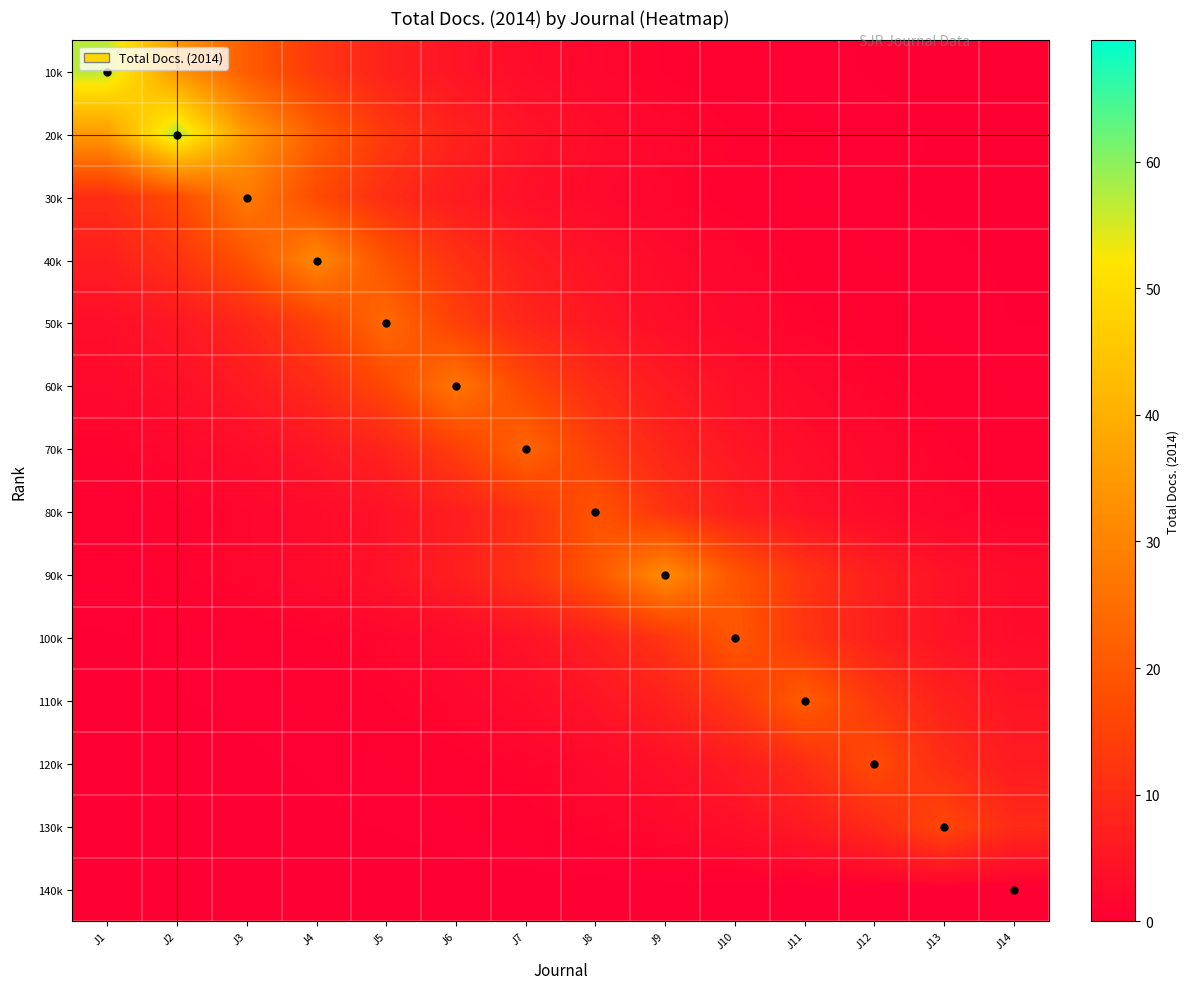

At J6, list the series in order from largest to smallest.

60k, 50k, 70k, 40k, 20k, 90k, 80k, 30k, 10k, 100k, 110k, 120k, 130k, 140k